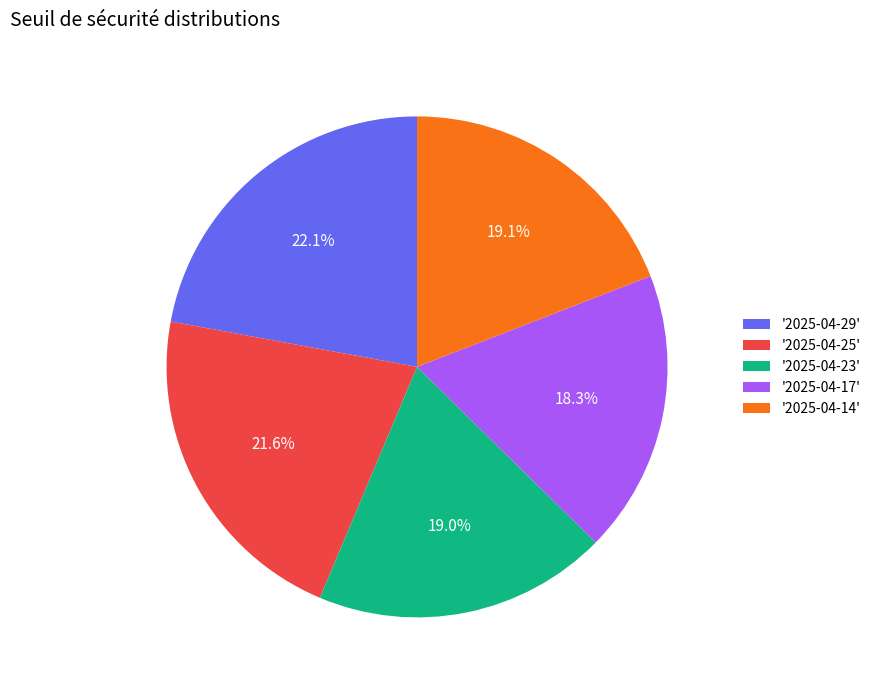

Is there any slice that represents more than half of the pie?

No